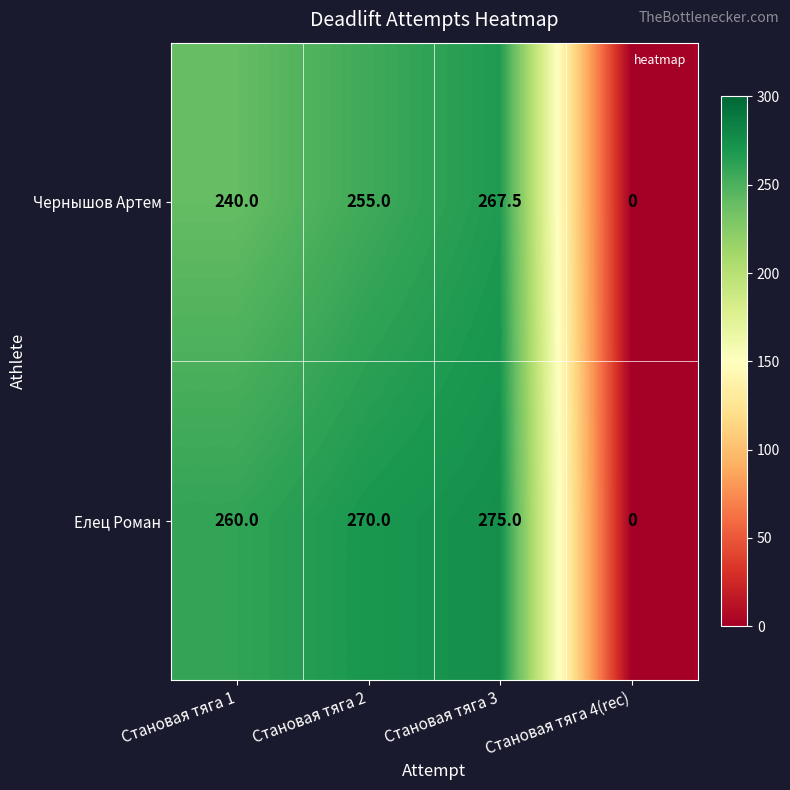

The value of Чернышов Артем at Становая тяга 4(rec) is 81.4. True or false?

False